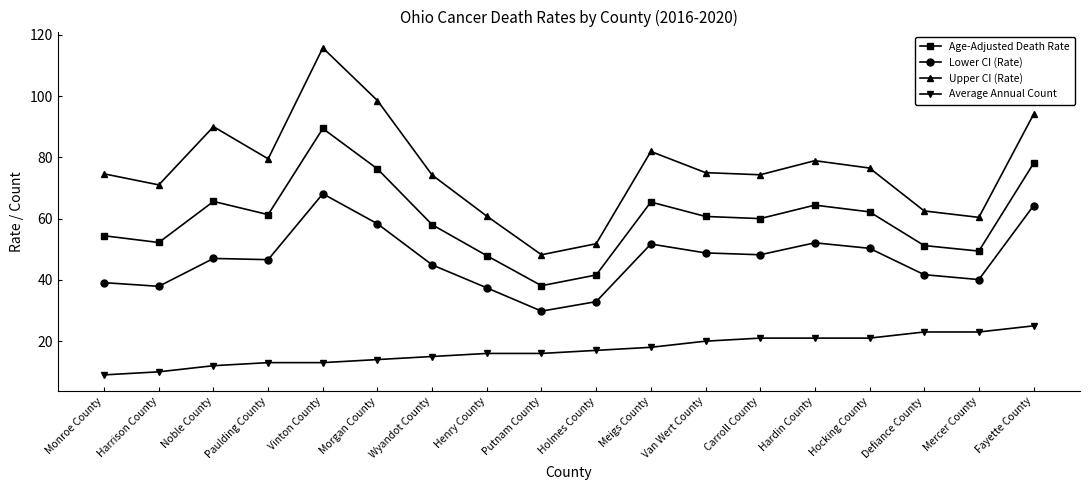

What is the spread (max minus min) of values at Noble County?

78.0